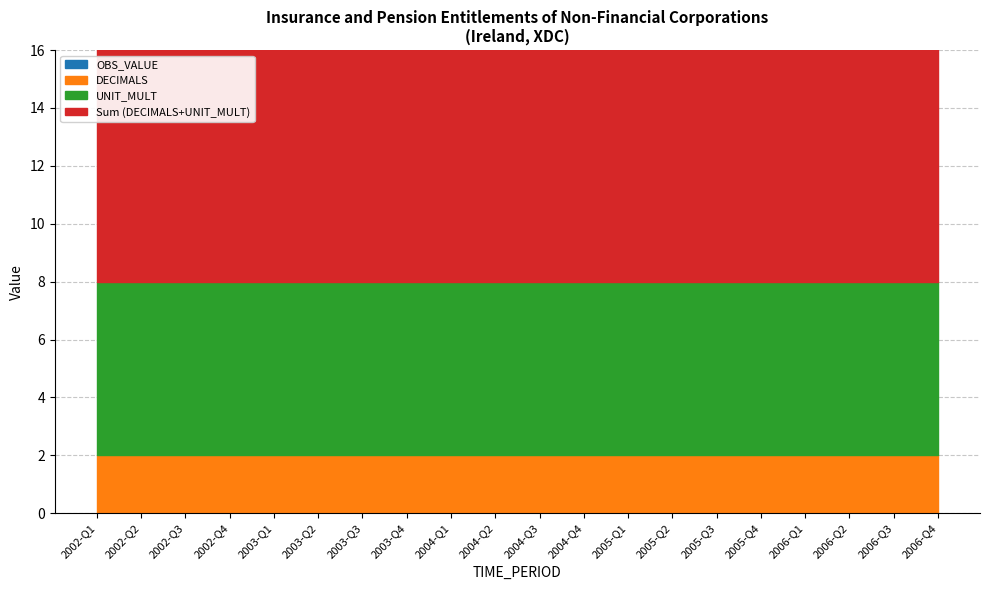

The value of DECIMALS at 2006-Q1 is 1. True or false?

False